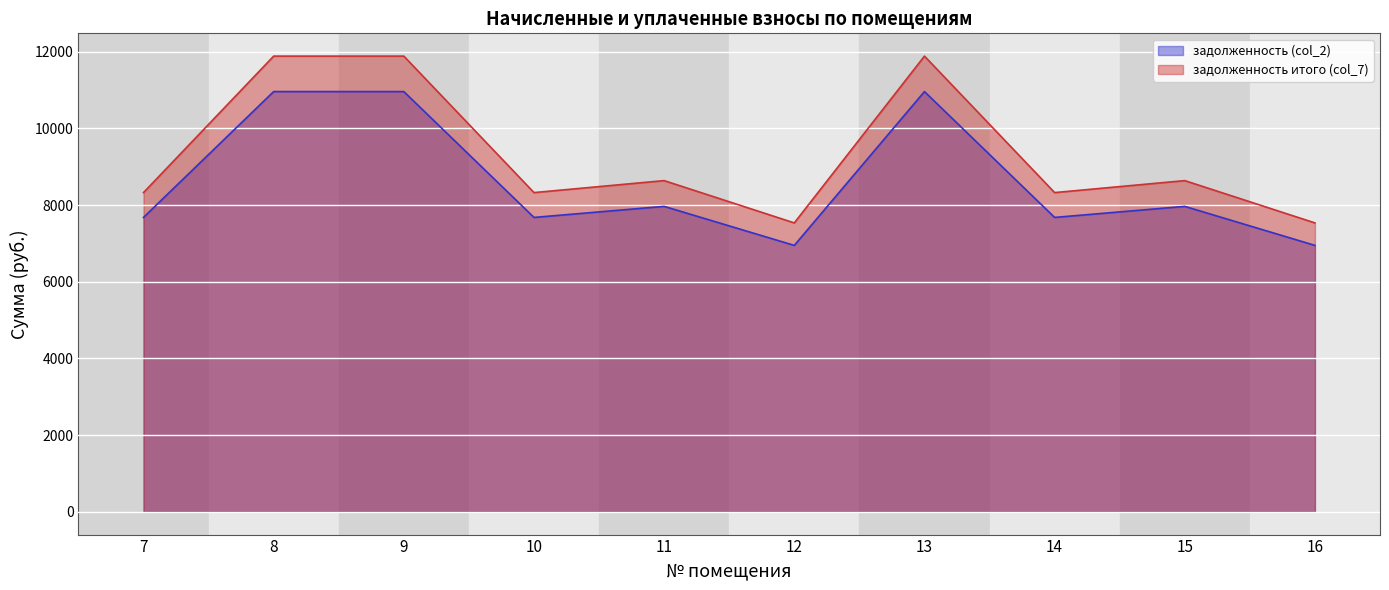

What is the average value of the задолженность итого (col_7) series?

9300.3